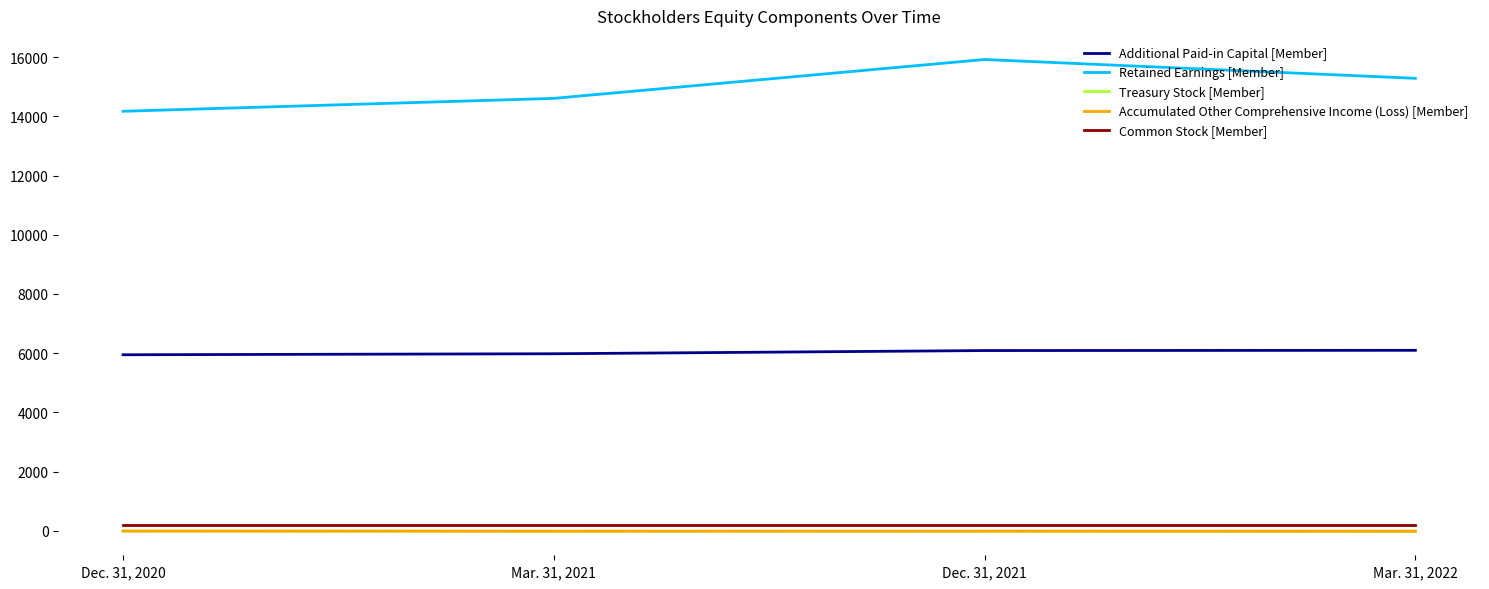

True or false: Treasury Stock [Member] has a value of -15 at Mar. 31, 2021.

True